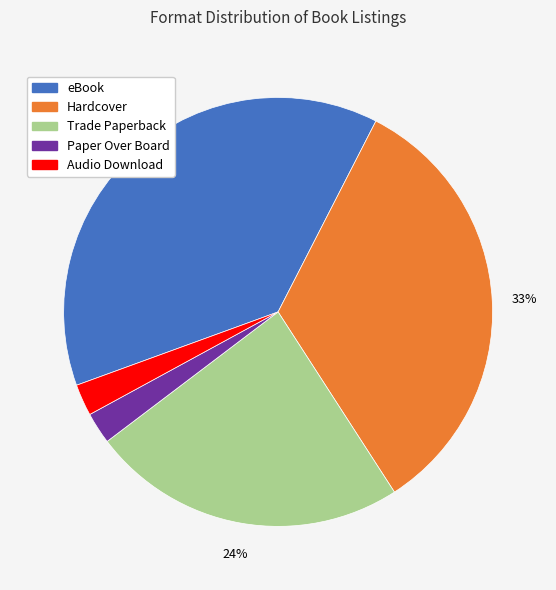

To the nearest percent, what is the average slice percentage?

20%